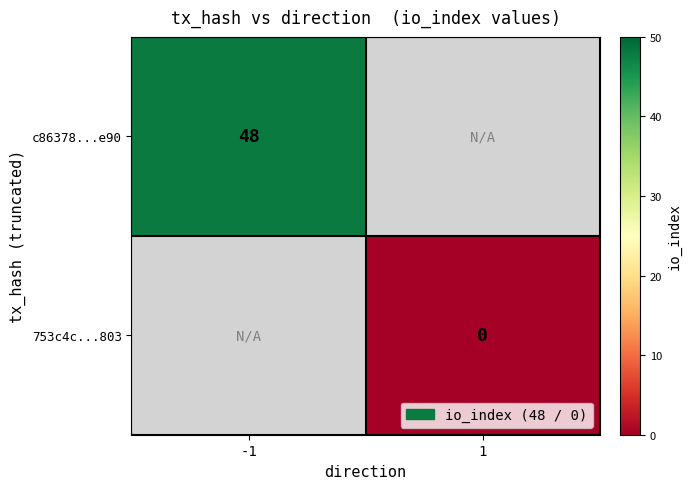

How many series are shown in this chart?

2